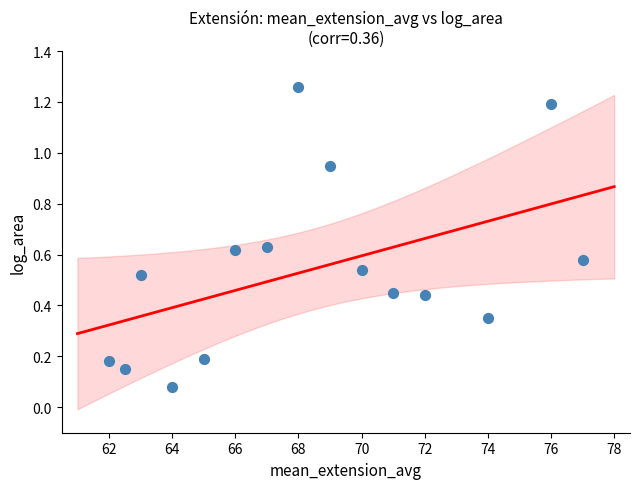

What is the range of X values (max minus min)?

15.0